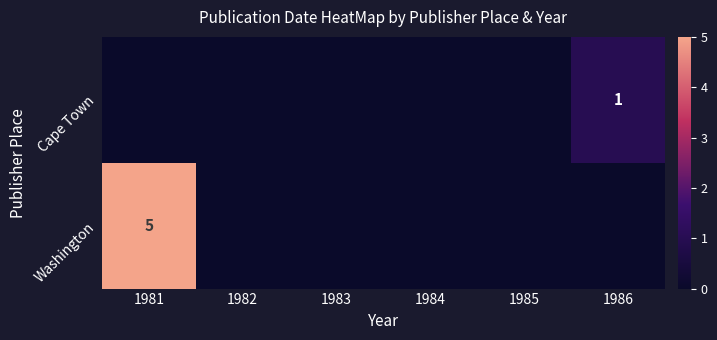

The Cape Town series shows 1 at 1986. True or false?

True